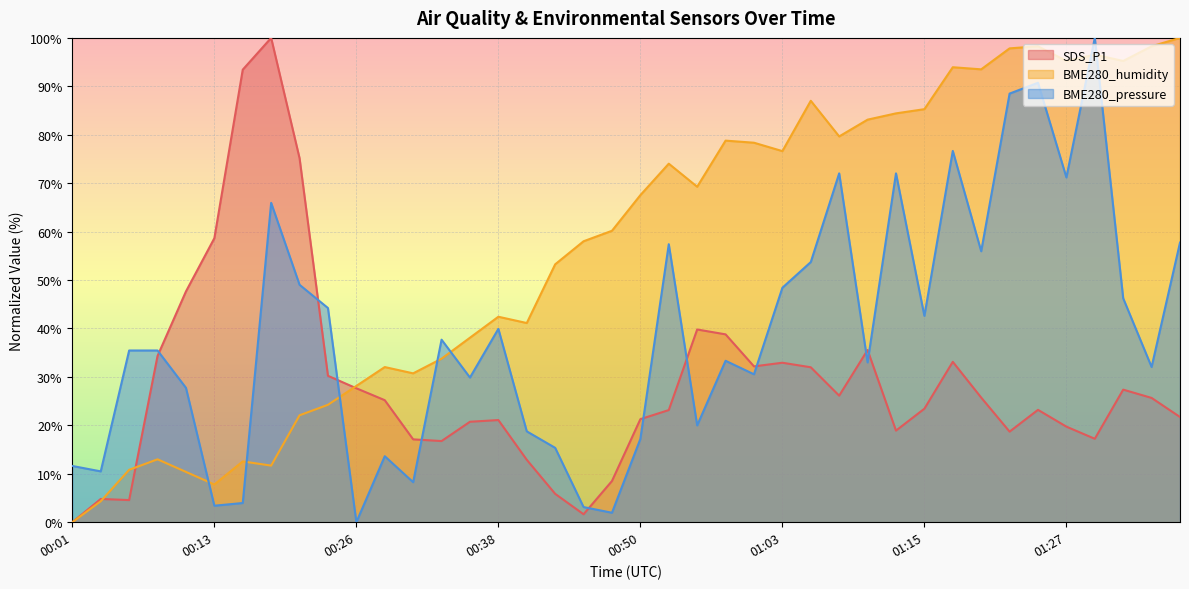

Is the value of BME280_humidity at 01:20 greater than the value of BME280_pressure at 00:16?

Yes